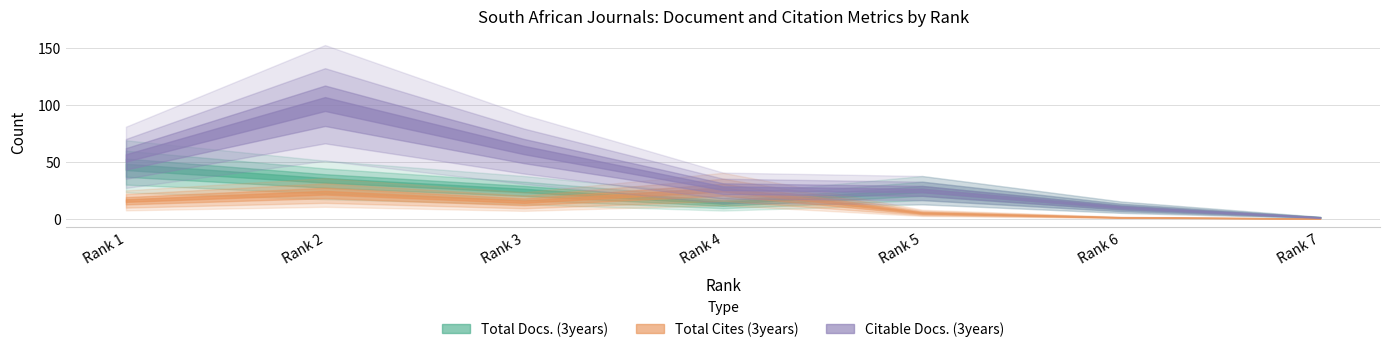

True or false: Citable Docs. (3years) and Total Cites (3years) intersect in this chart.

False